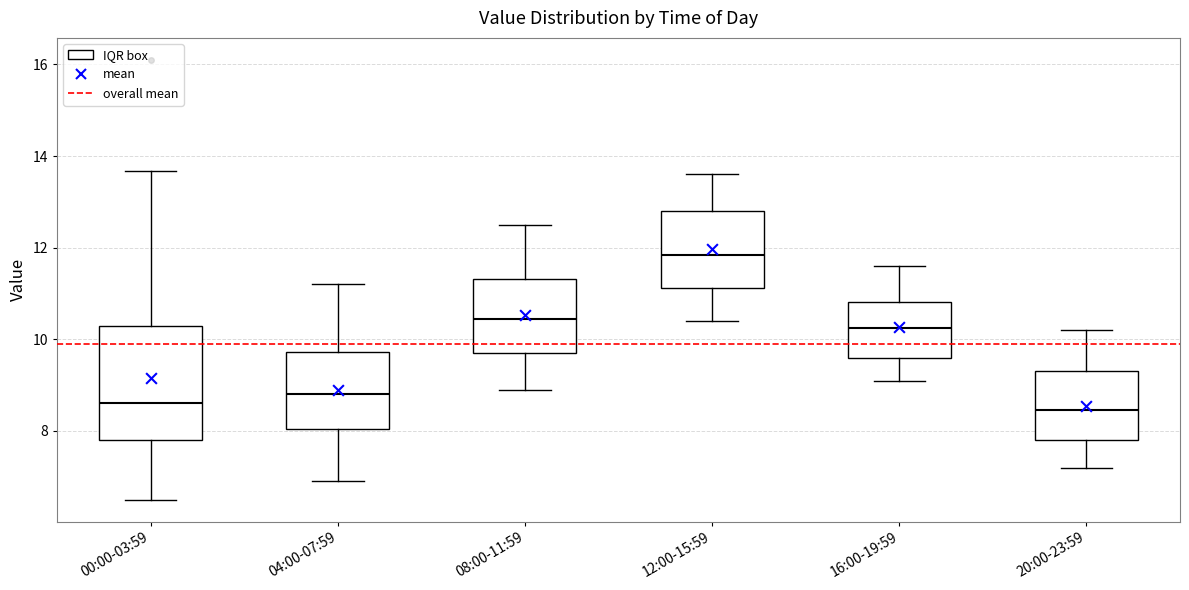

Where is the lower edge of the box for 12:00-15:59 on the y-axis? The values are not printed on the chart, so give them approximately, as read against the axis.

11.2